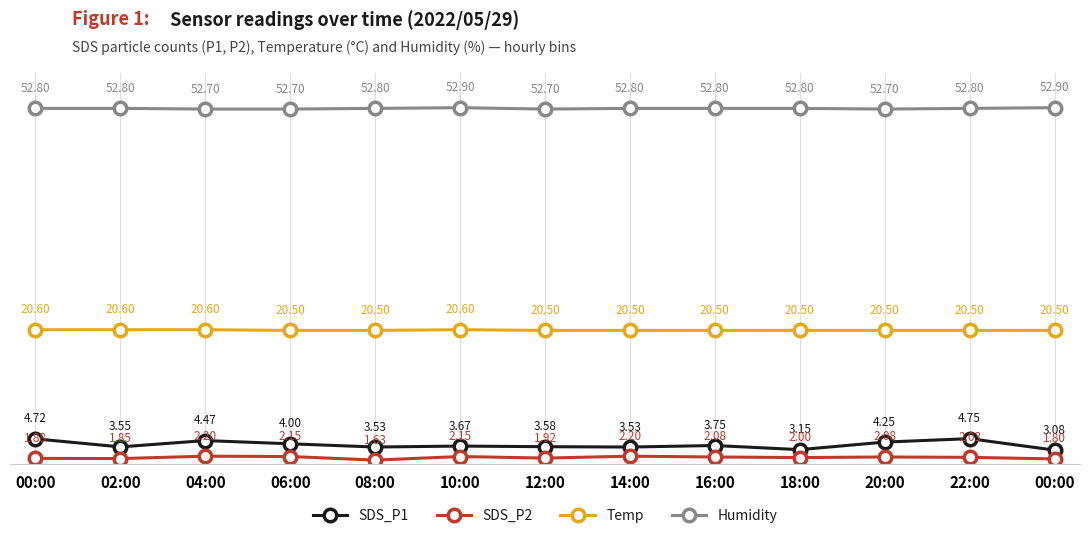

Is it true that Humidity equals 52.7 at 04:00?

True